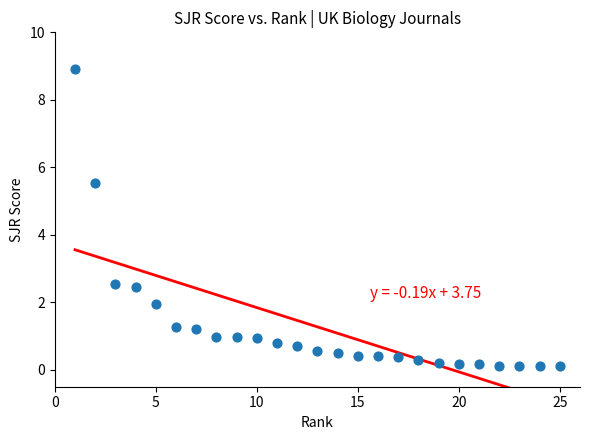

What is the range of X values (max minus min)?

24.0